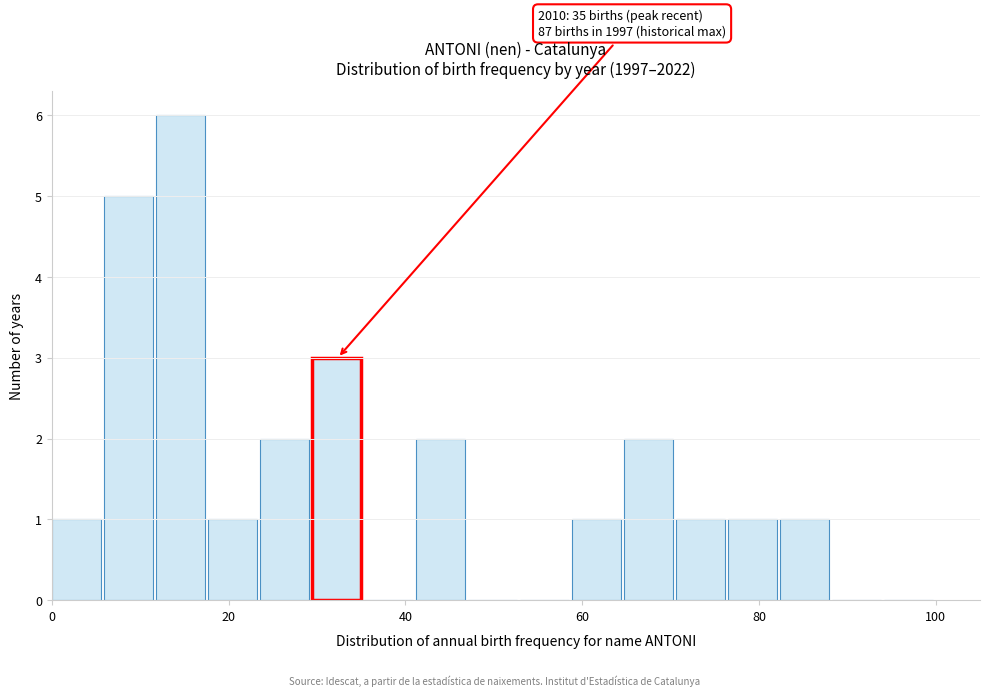

Read against the x-axis, roughly where is the centre of the tallest bar?

14